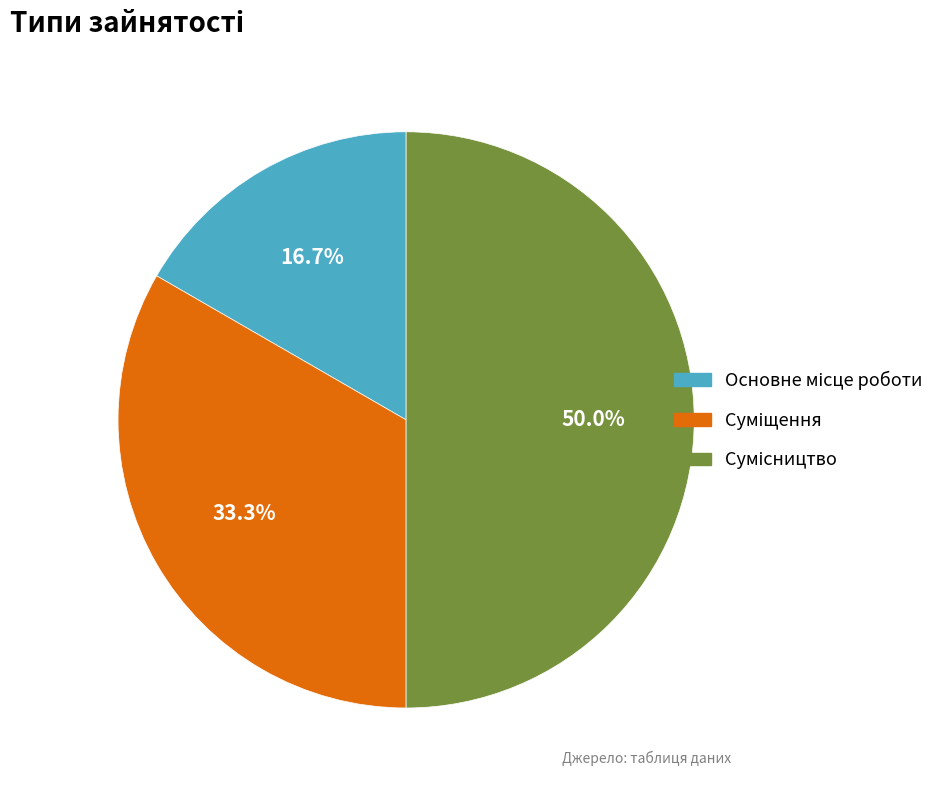

The Основне місце роботи slice represents 17% of the pie. True or false?

True